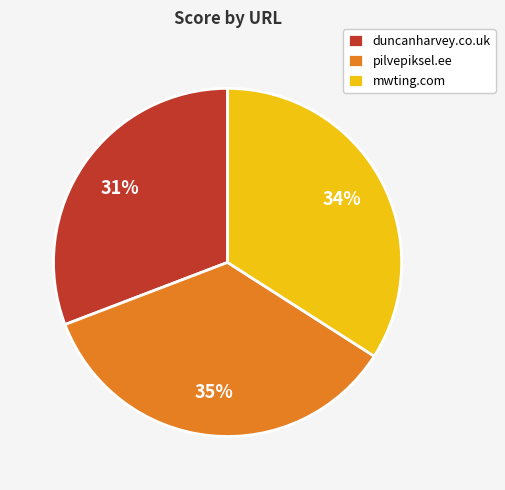

To the nearest percent, what percentage of the pie is duncanharvey.co.uk?

31%